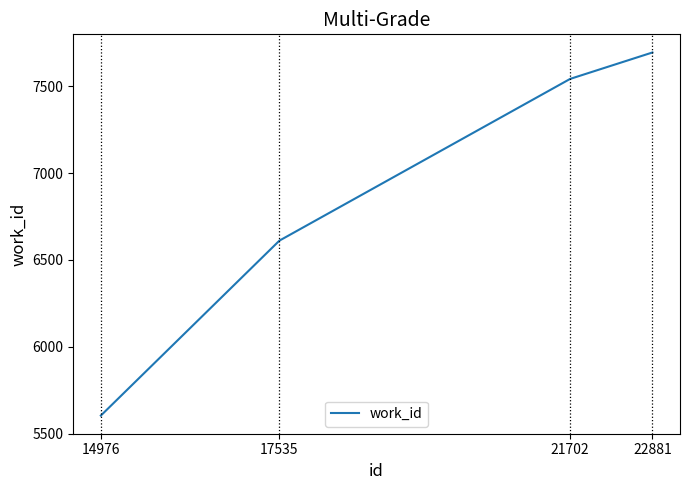

How many distinct data groups are displayed?

1